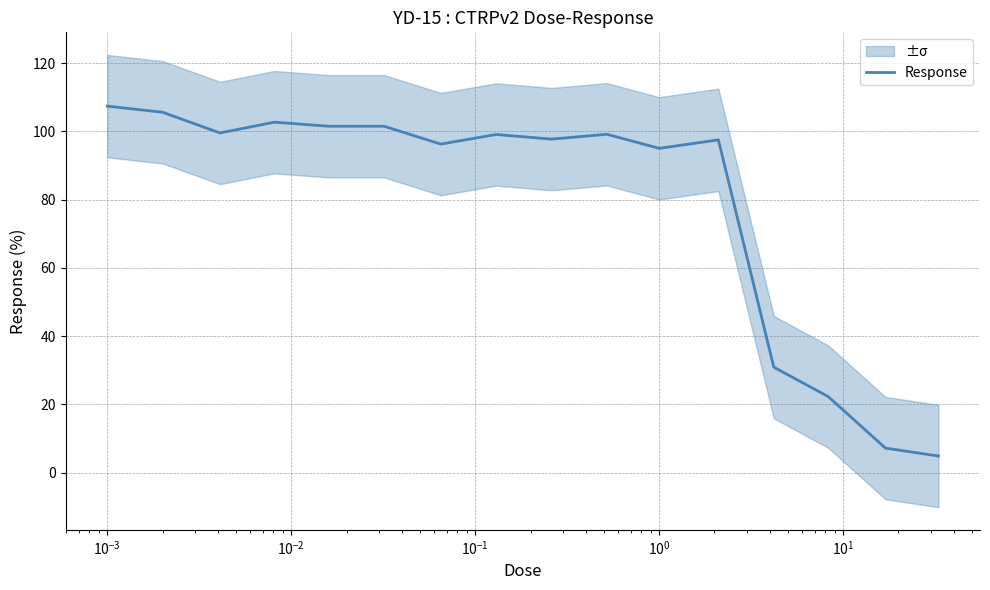

What is the minimum value shown in the chart?

4.9